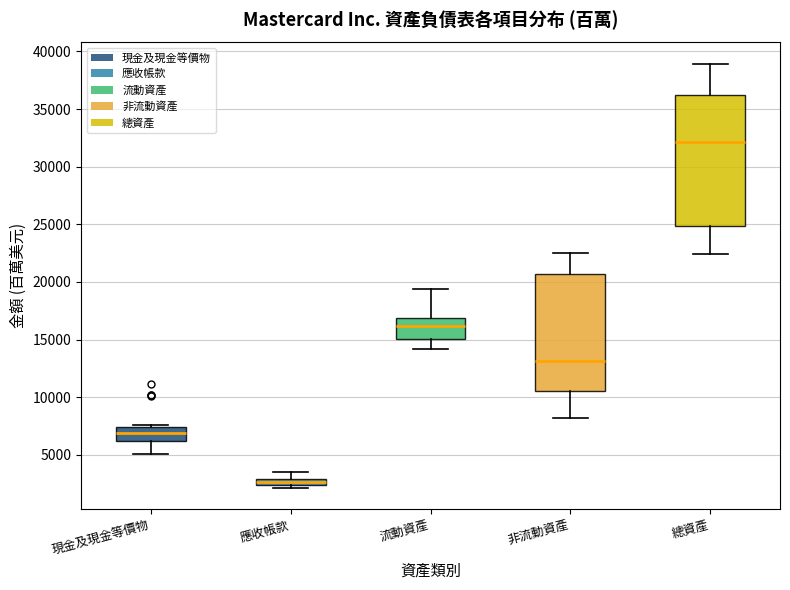

Which box has the highest median line?

總資產